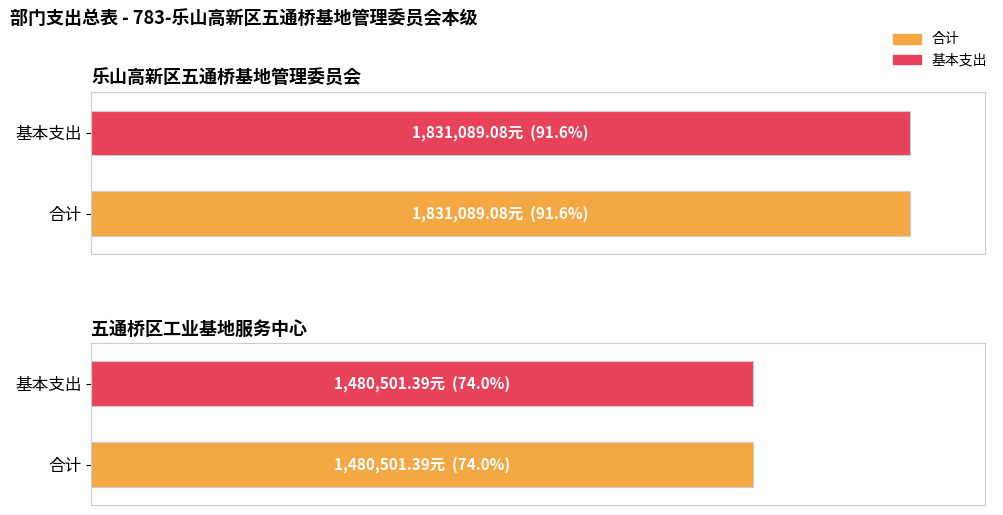

What position from the right is 五通桥区工业基地服务中心?

1